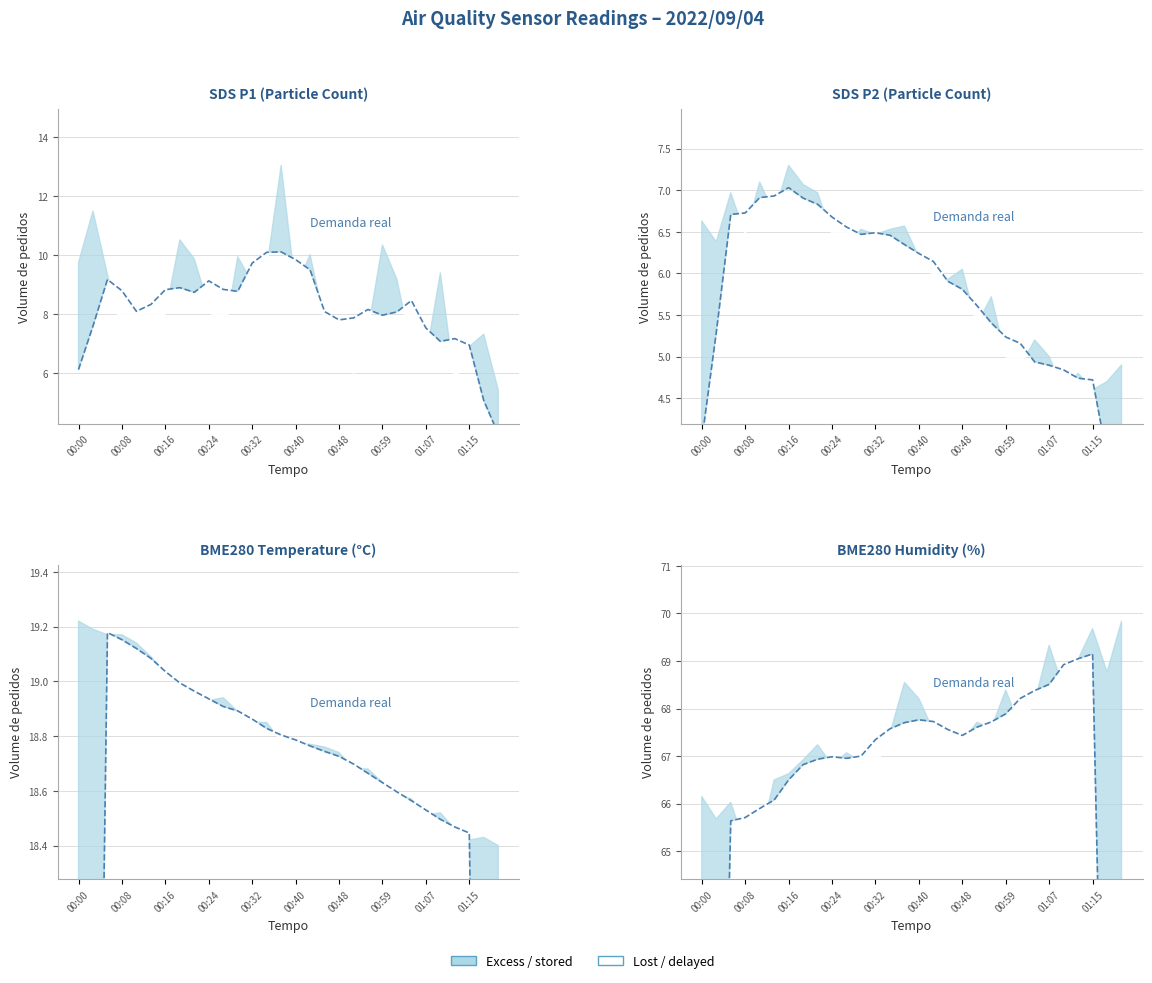

Approximately how many times larger is the value at 27 compared to 17?

1.0